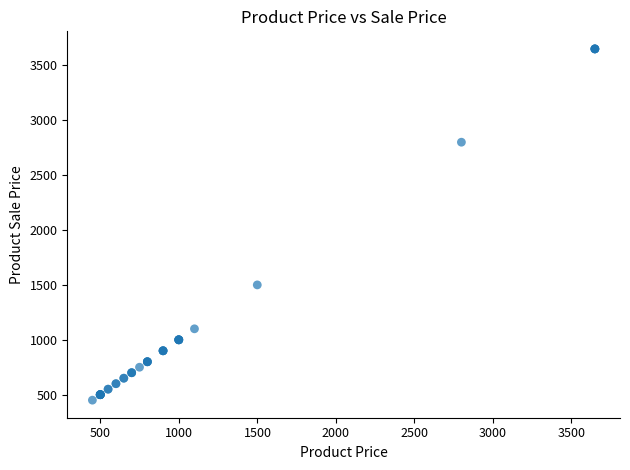

What Y value in the scatter plot is closest to 2049?

1499